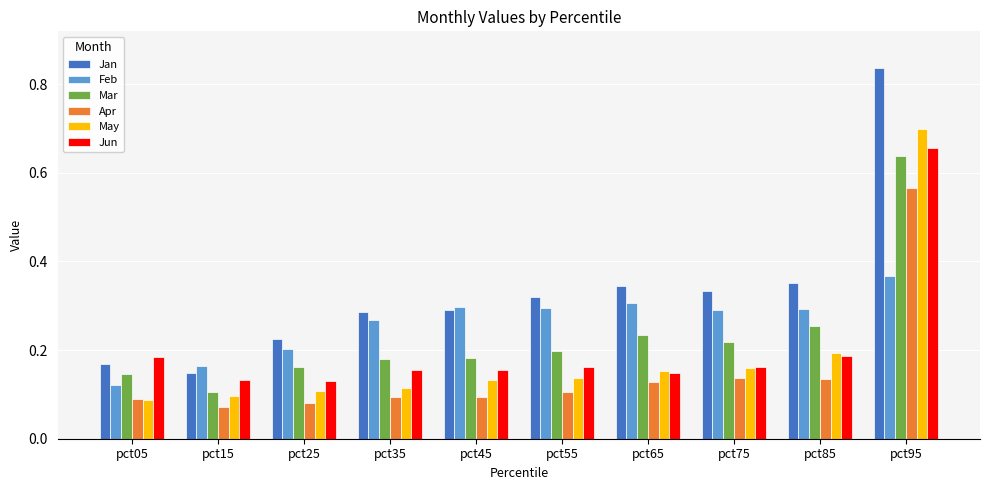

What is the total value across all series at pct85?

1.4